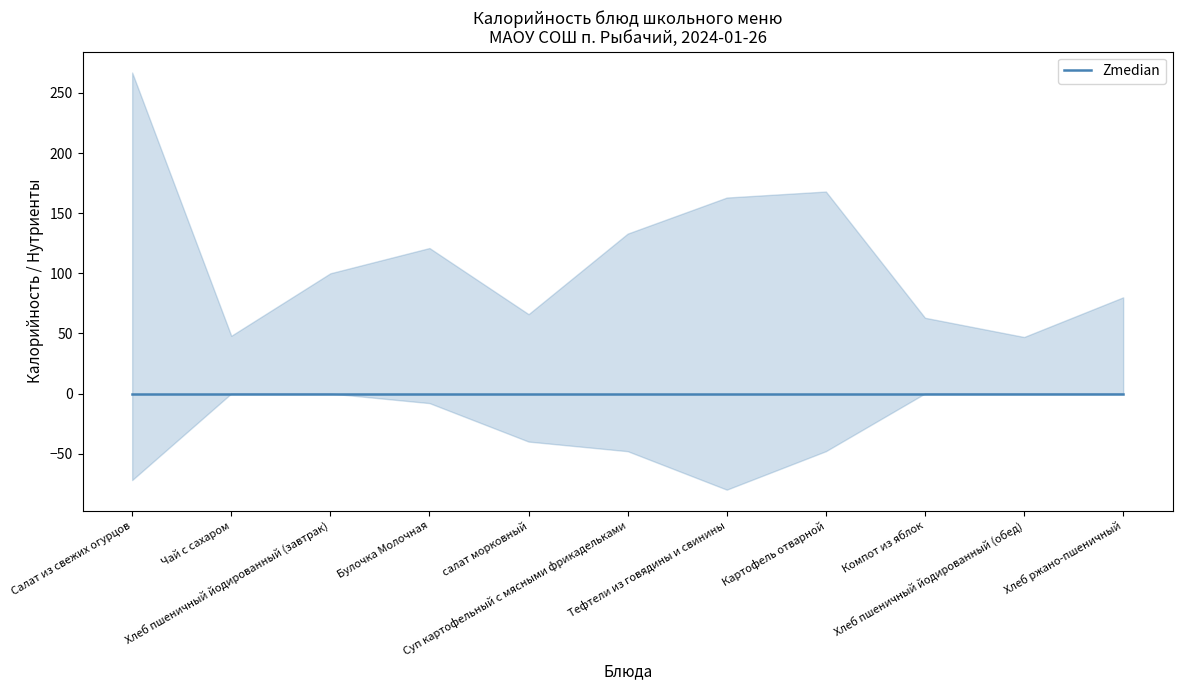

Is it true that Калорийность equals 80 at Хлеб ржано-пшеничный?

True